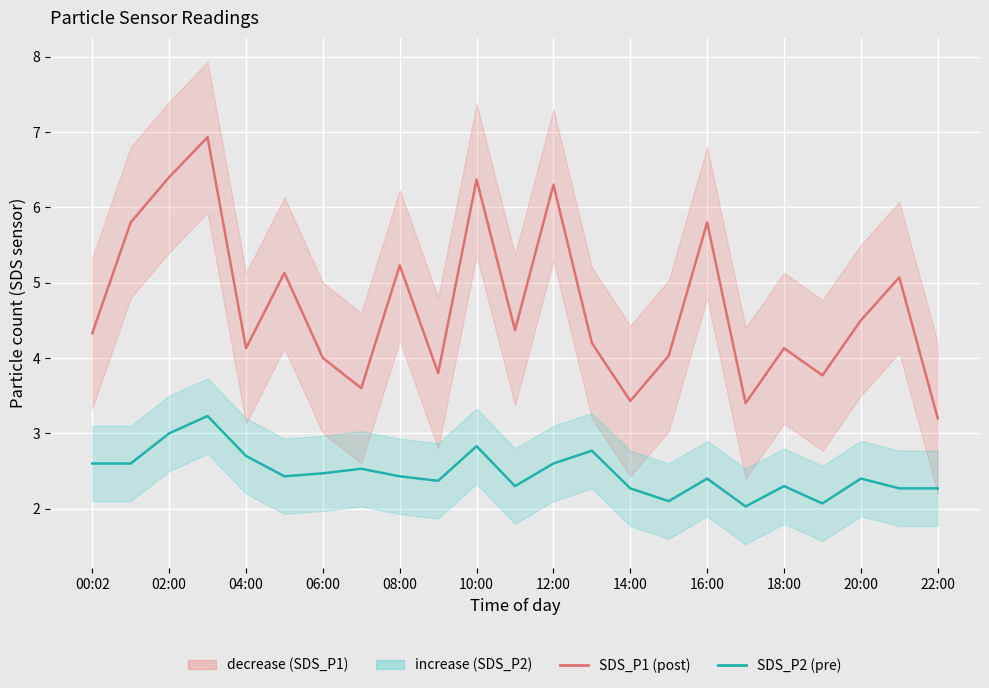

True or false: SDS_P1 (post) and SDS_P2 (pre) cross at least once.

False